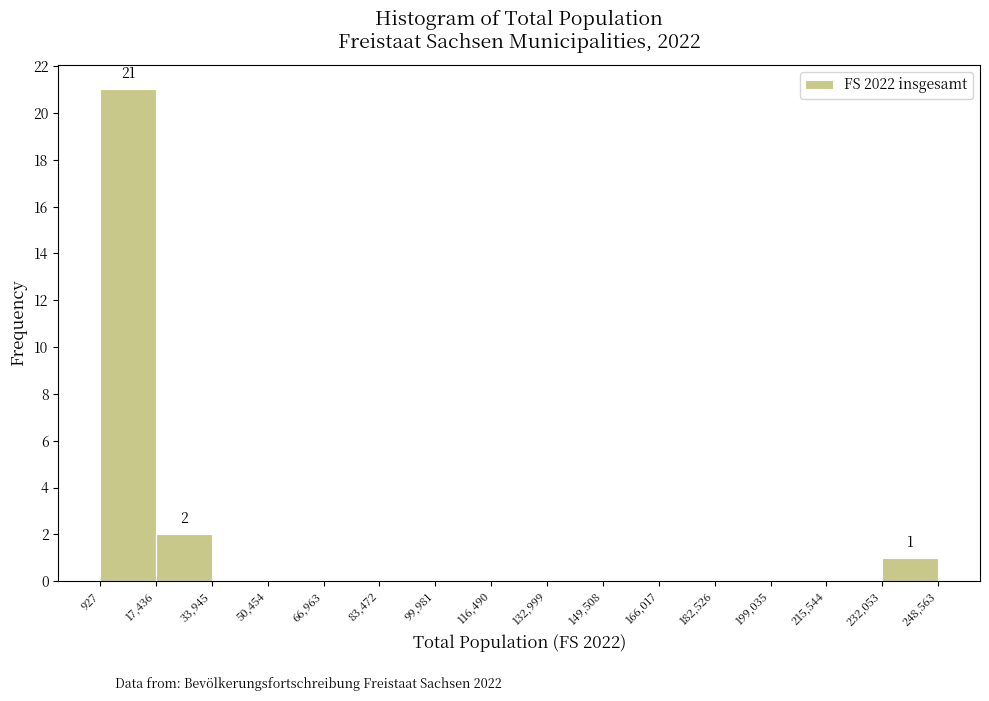

Which range on the x-axis has the tallest bar?

927 to 17,436